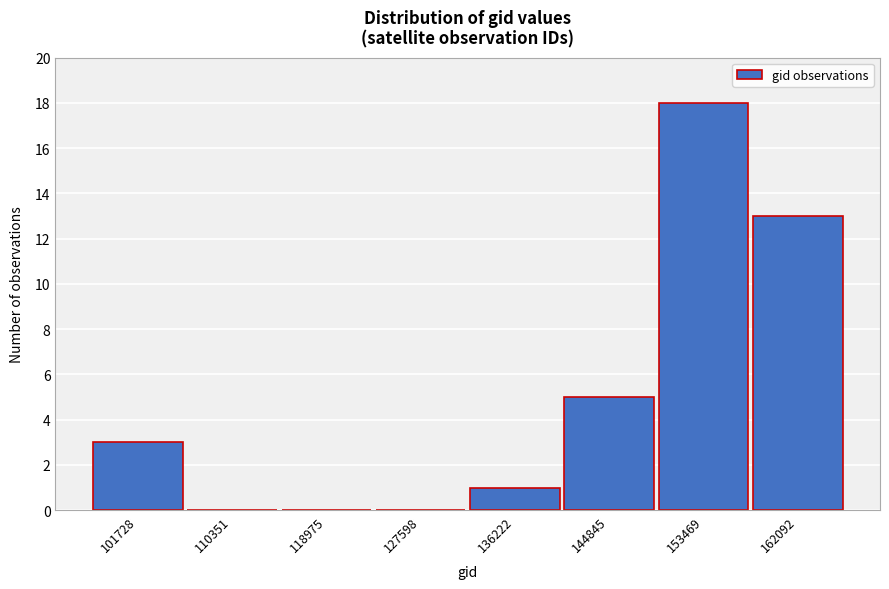

Reading right to left, transcribe all the data shown in this chart.

162092=13	153469=18	144845=5	136222=1	127598=0	118975=0	110351=0	101728=3